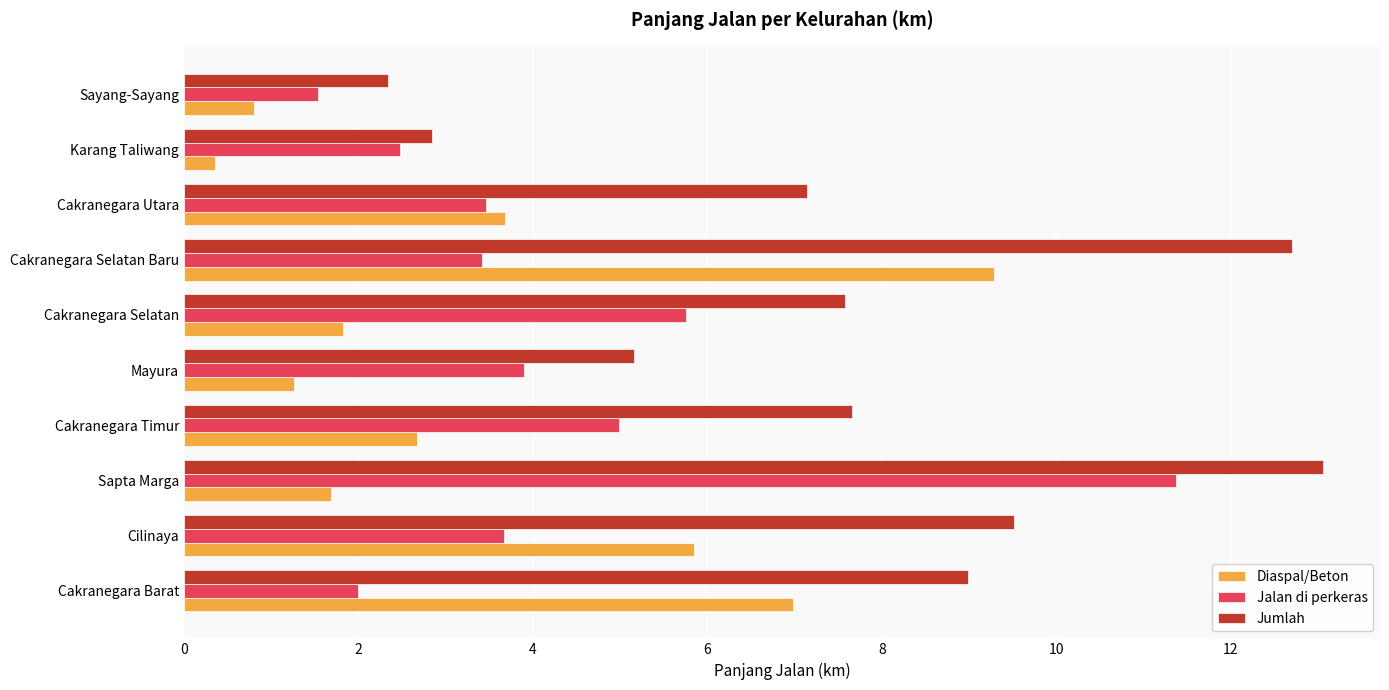

Which series has the largest total across all categories?

Jumlah